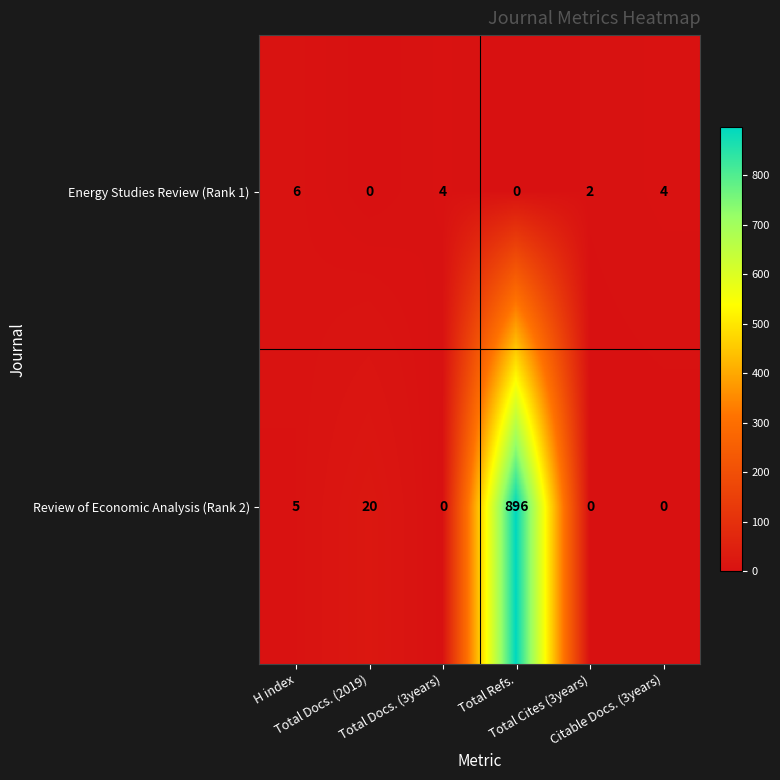

List the series in order of their peak value, lowest first.

Energy Studies Review (Rank 1), Review of Economic Analysis (Rank 2)